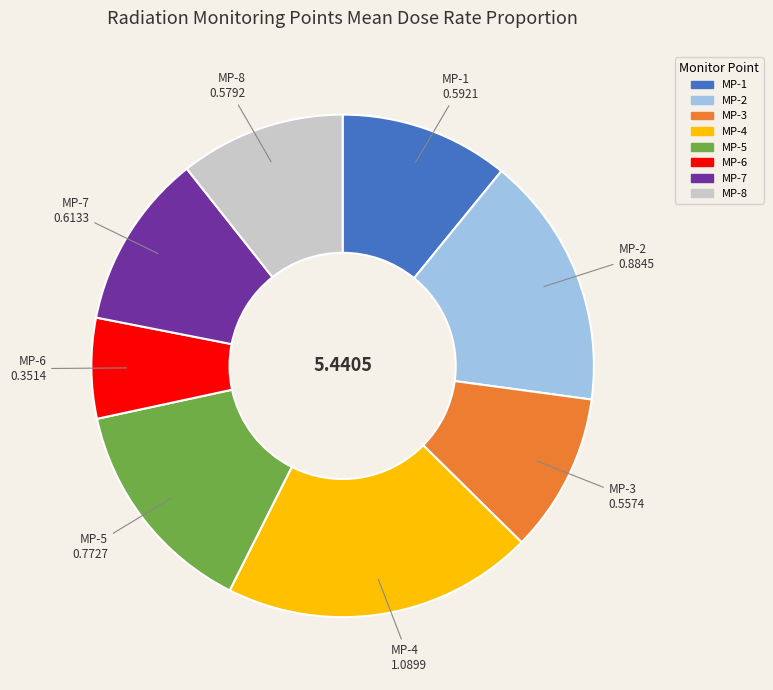

Which slice is the largest?

MP-4